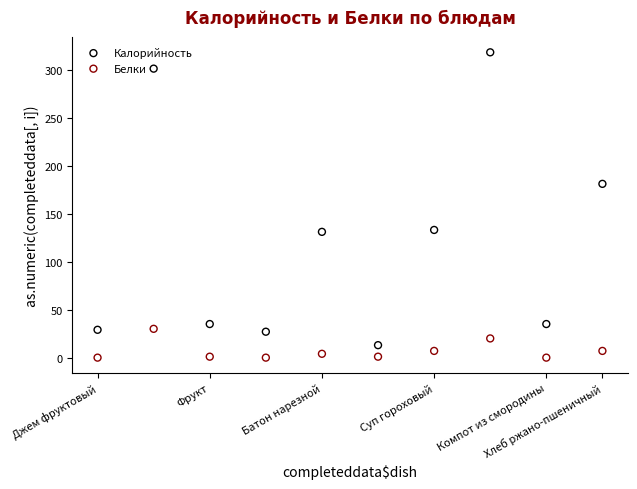

What are all the series names shown in the legend?

Калорийность, Белки